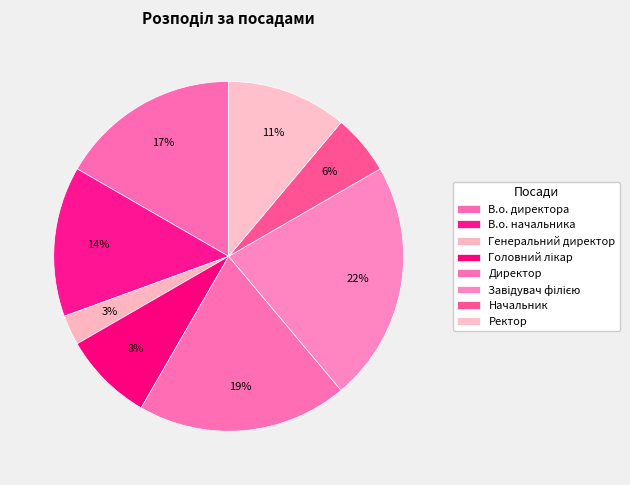

What percentage is NOT represented by Ректор?

88.9%